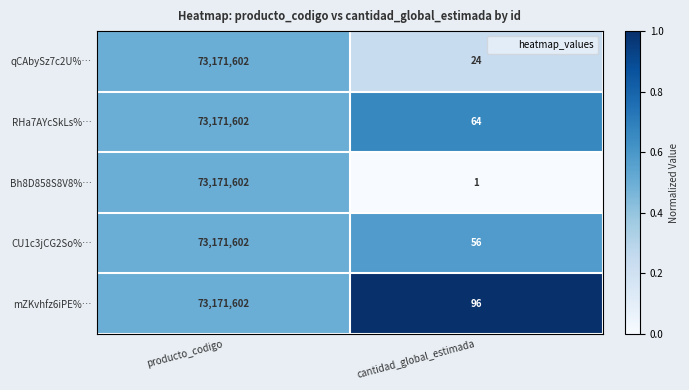

What is the spread (max minus min) of values at cantidad_global_estimada?

95